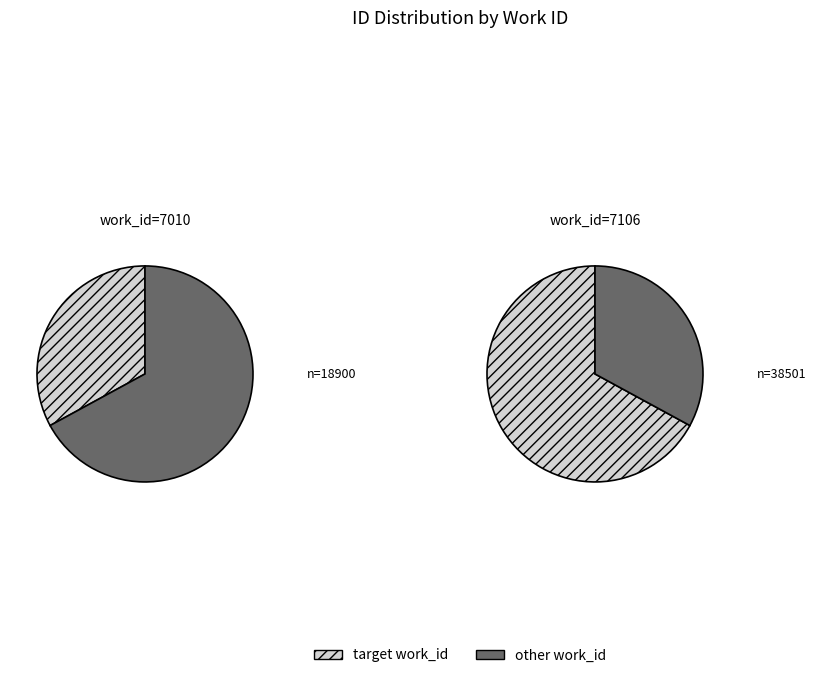

What is the smallest slice in the pie chart?

7010